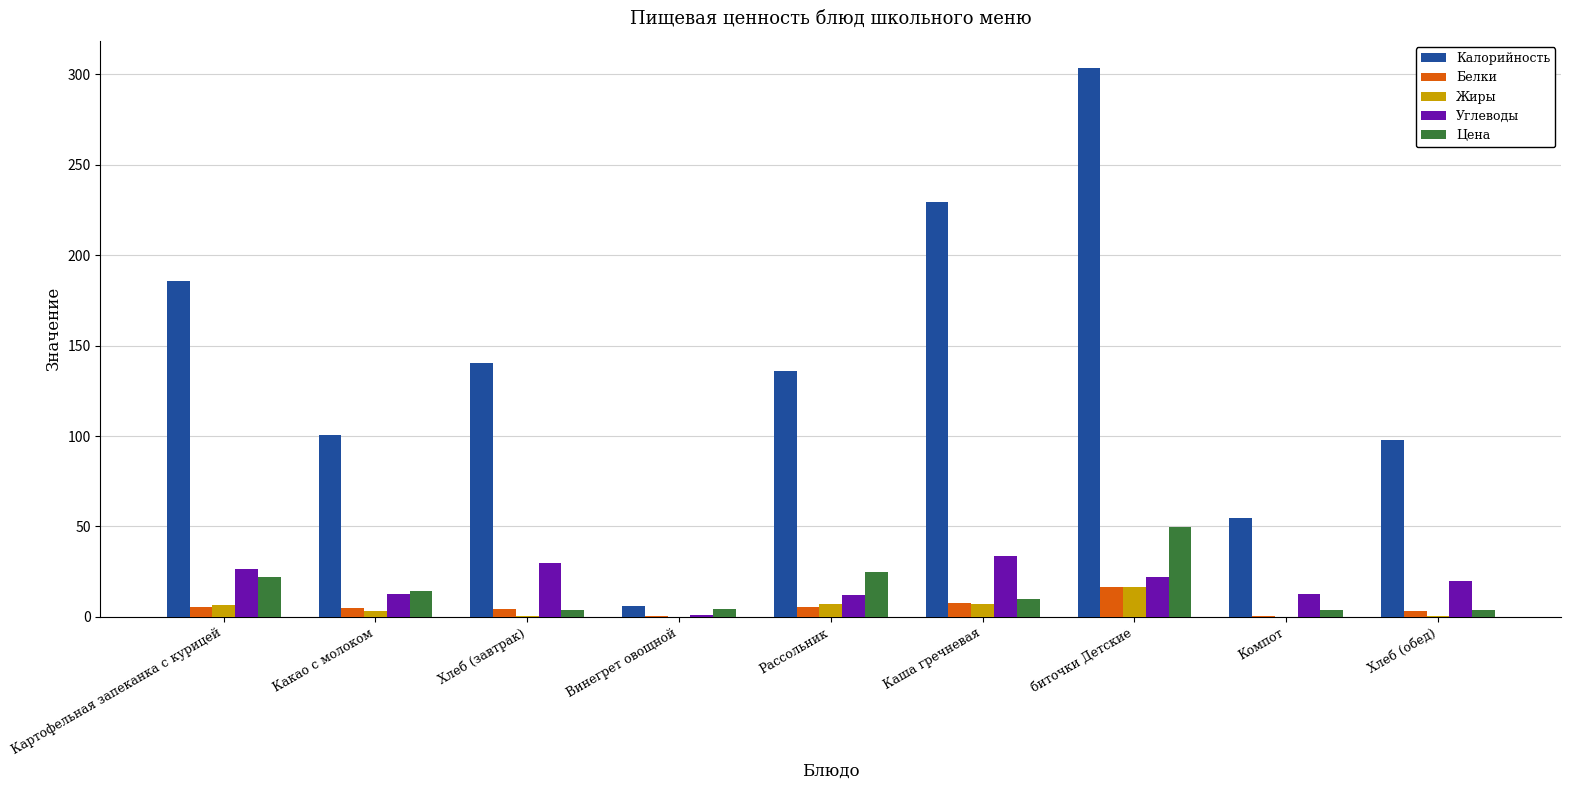

What is the maximum value shown in the chart?

303.4